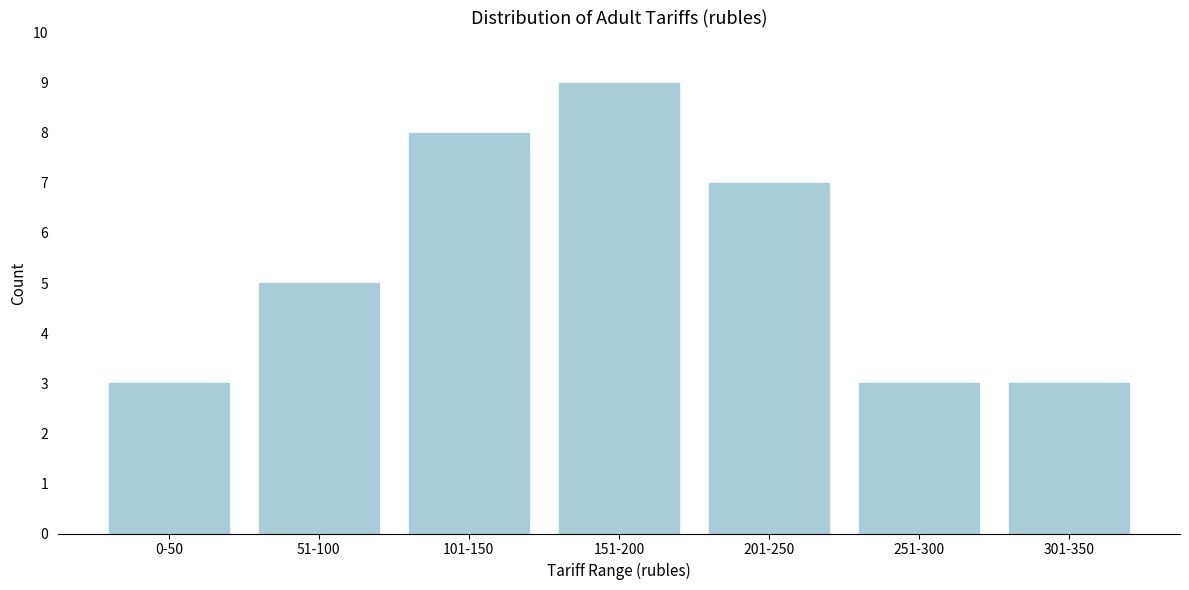

Reading right to left, what are all the values shown in this chart?

301-350=3	251-300=3	201-250=7	151-200=9	101-150=8	51-100=5	0-50=3